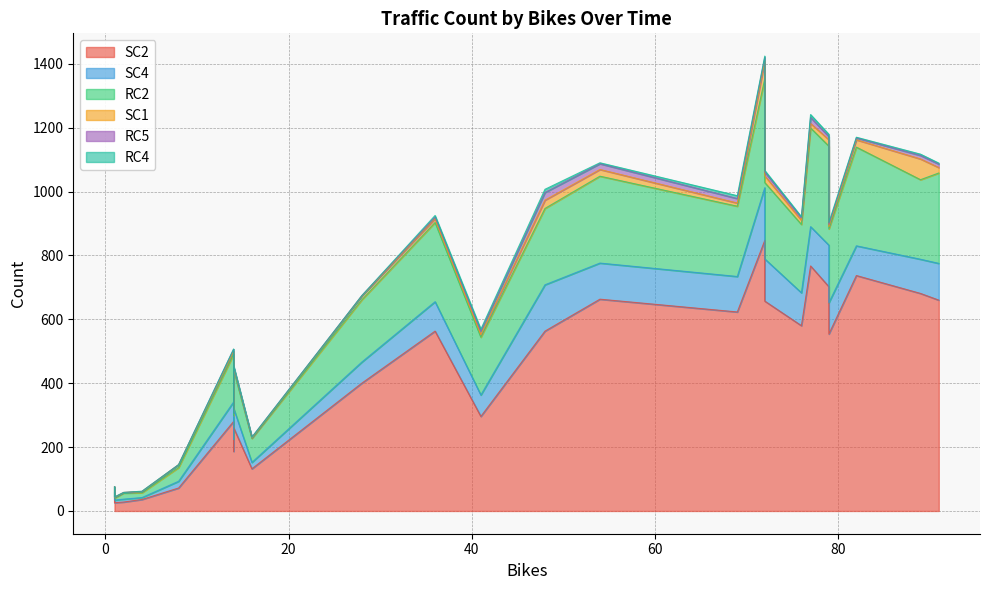

List the series in order of their peak value, highest first.

SC2, RC2, SC4, SC1, RC5, RC4